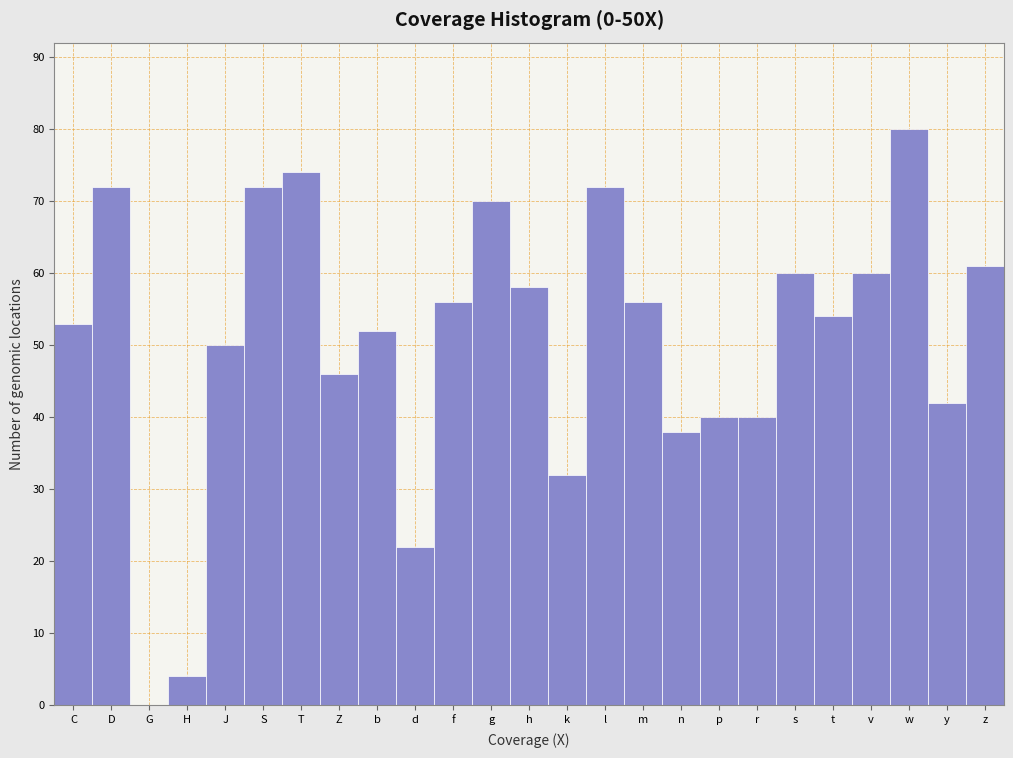

Reading left to right, what are all the values shown in this chart?

C=53	D=72	G=0	H=4	J=50	S=72	T=74	Z=46	b=52	d=22	f=56	g=70	h=58	k=32	l=72	m=56	n=38	p=40	r=40	s=60	t=54	v=60	w=80	y=42	z=61